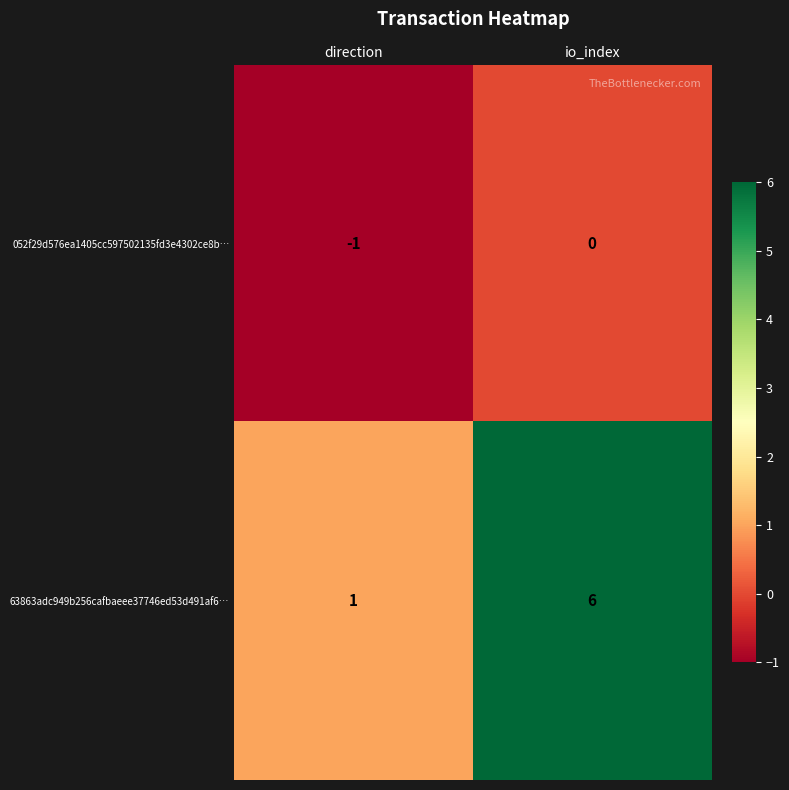

Count the number of categories in the chart.

2